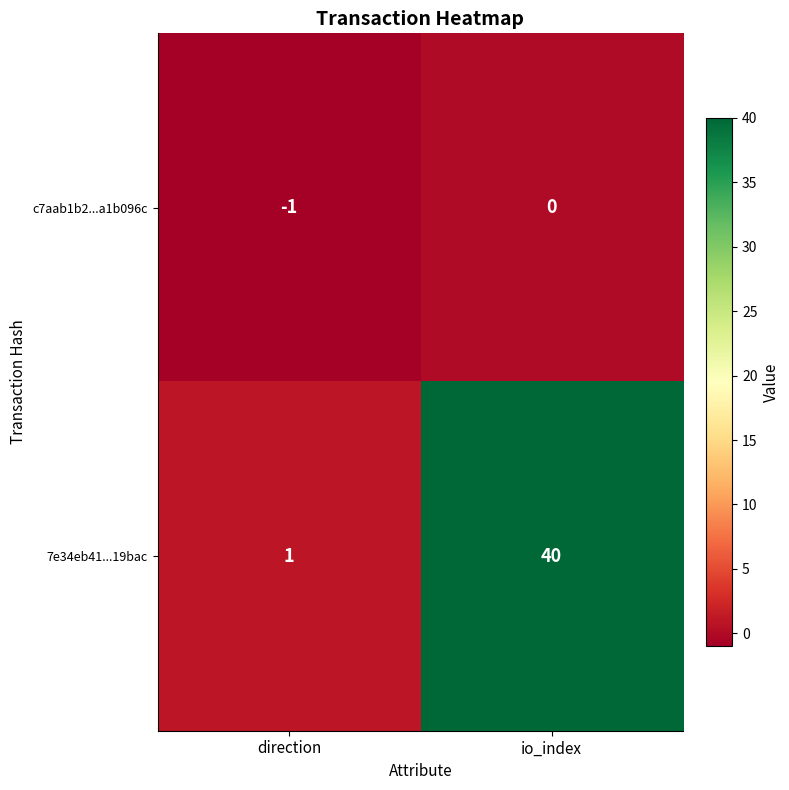

Rank the series by their average value, from lowest to highest.

c7aab1b2...a1b096c, 7e34eb41...19bac